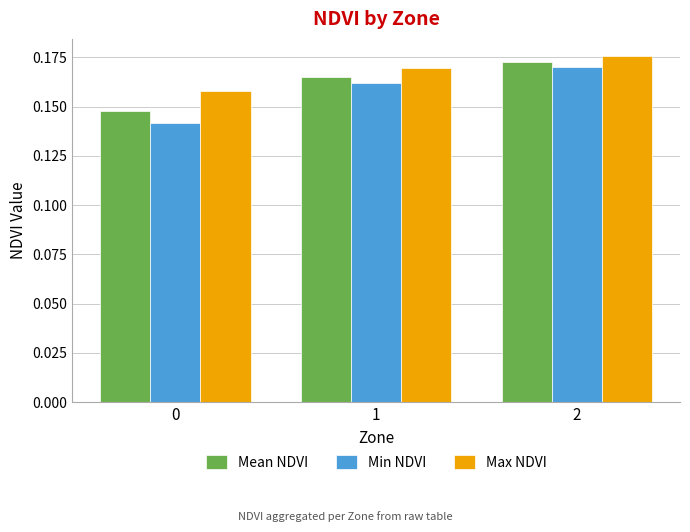

Count the Max NDVI values in the range 0 to 1.

3